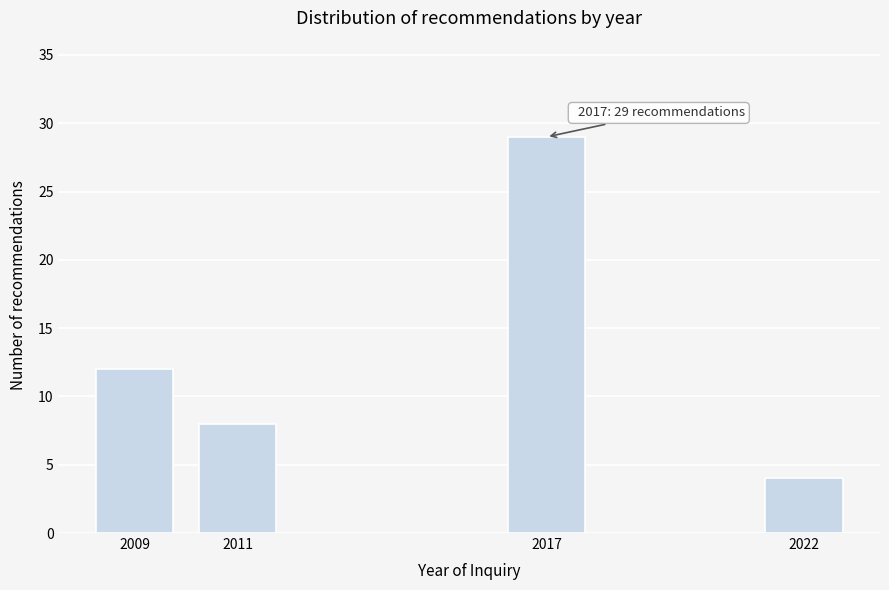

Reading left to right, transcribe all the data shown in this chart.

2009=12	2011=8	2017=29	2022=4